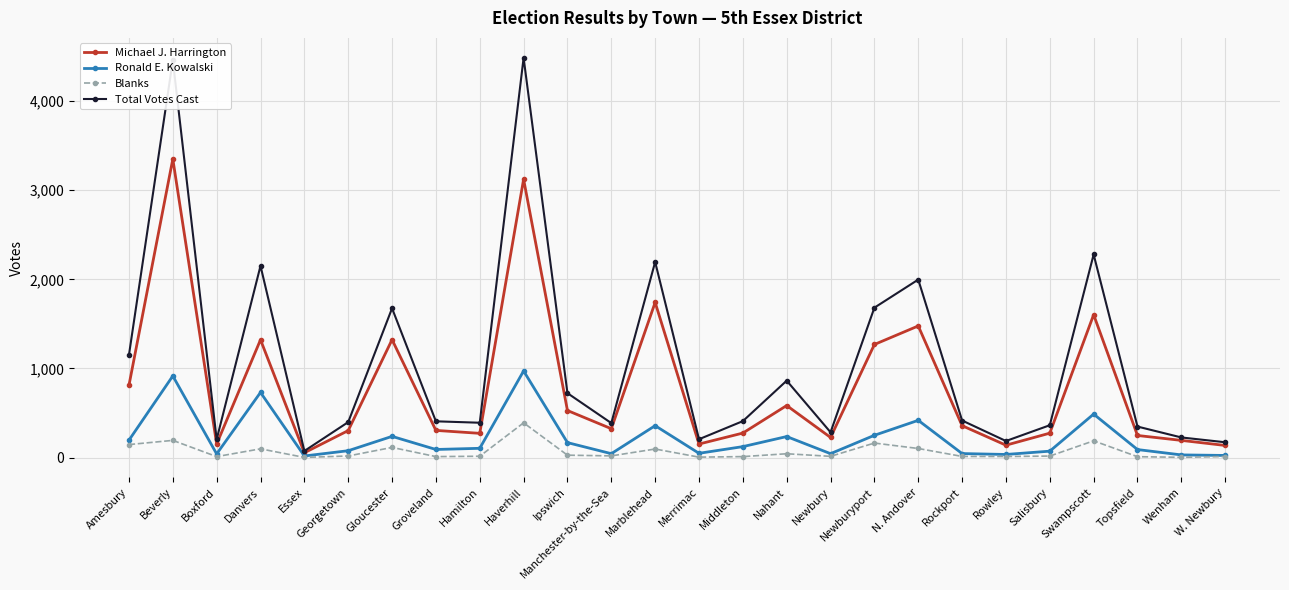

What is the value of the Total Votes Cast point at the 26th from the left?

172